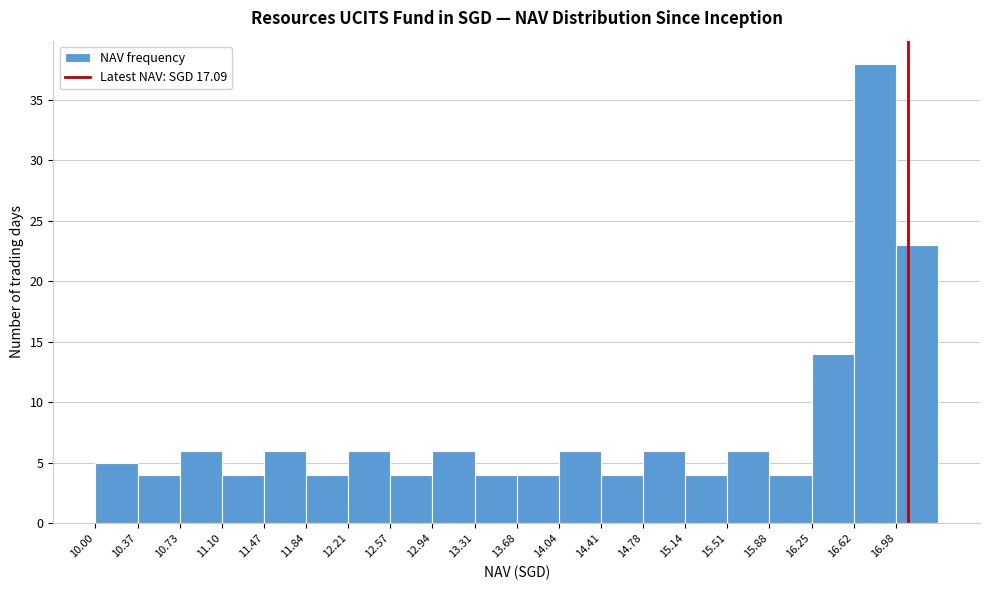

Reading left to right, transcribe this chart: for each bar, give the range it covers on the x-axis and its height. Neither the bar edges nor the heights are printed on the chart, so give them approximately, as read against the axes.

10.00 to 10.35: 5
10.35 to 10.75: 4
10.75 to 11.10: 6
11.10 to 11.45: 4
11.45 to 11.85: 6
11.85 to 12.20: 4
12.20 to 12.55: 6
12.55 to 12.95: 4
12.95 to 13.30: 6
13.30 to 13.70: 4
13.70 to 14.05: 4
14.05 to 14.40: 6
14.40 to 14.80: 4
14.80 to 15.15: 6
15.15 to 15.50: 4
15.50 to 15.90: 6
15.90 to 16.25: 4
16.25 to 16.60: 14
16.60 to 17.00: 38
17.00 to 17.35: 23